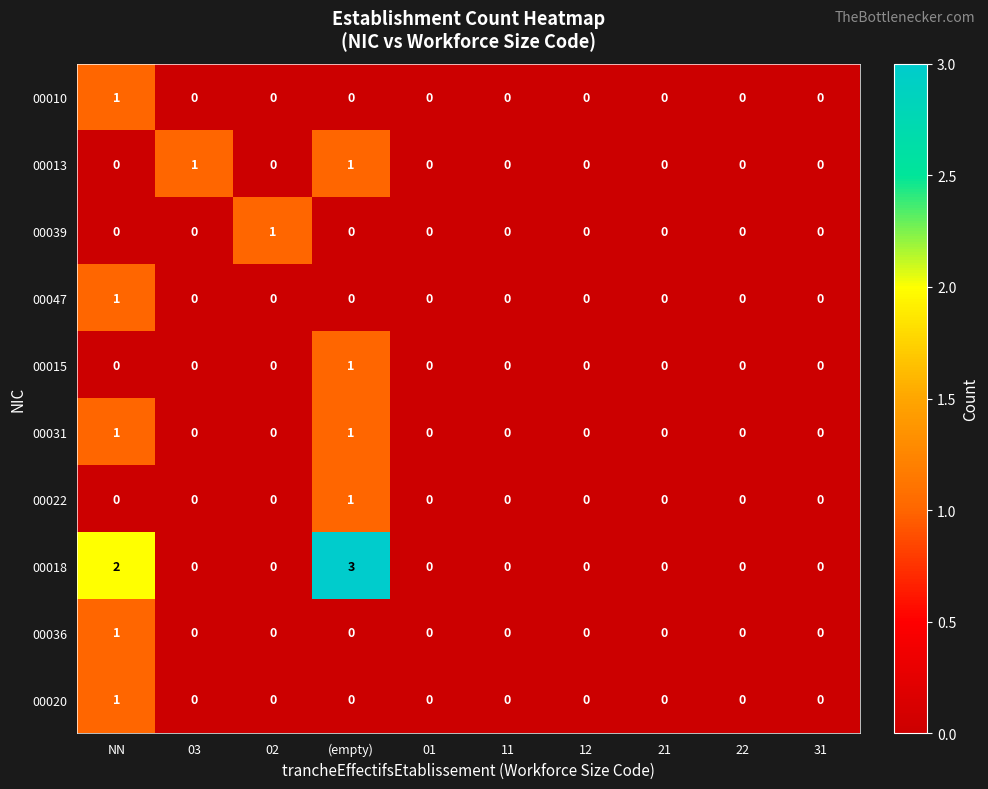

Which series has the largest total across all categories?

00018